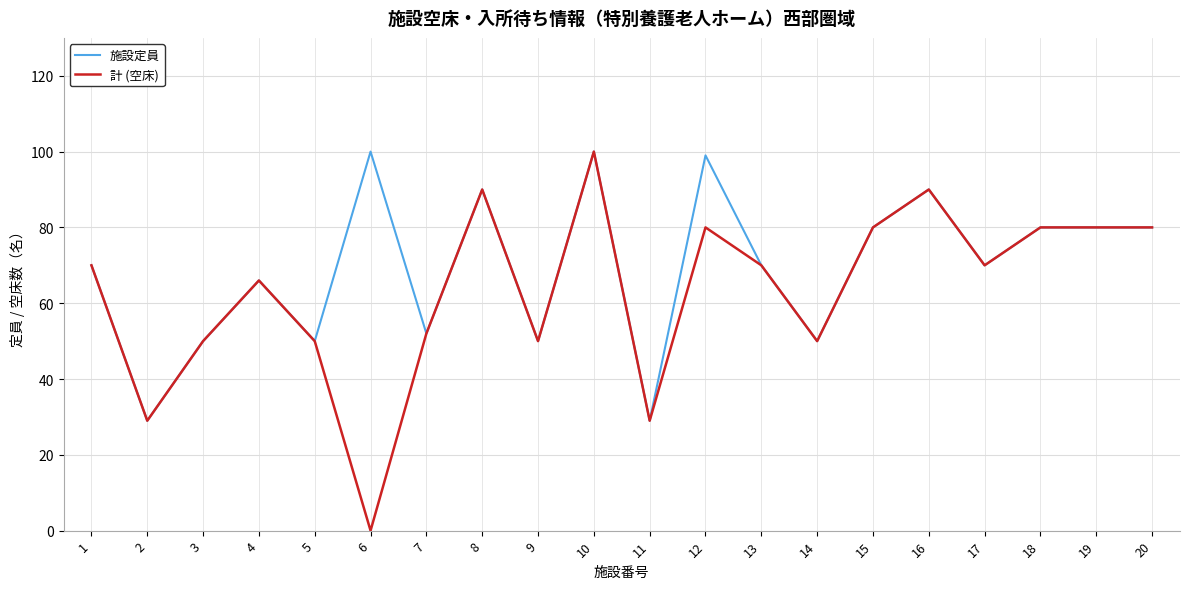

Count the number of data series in this chart.

2